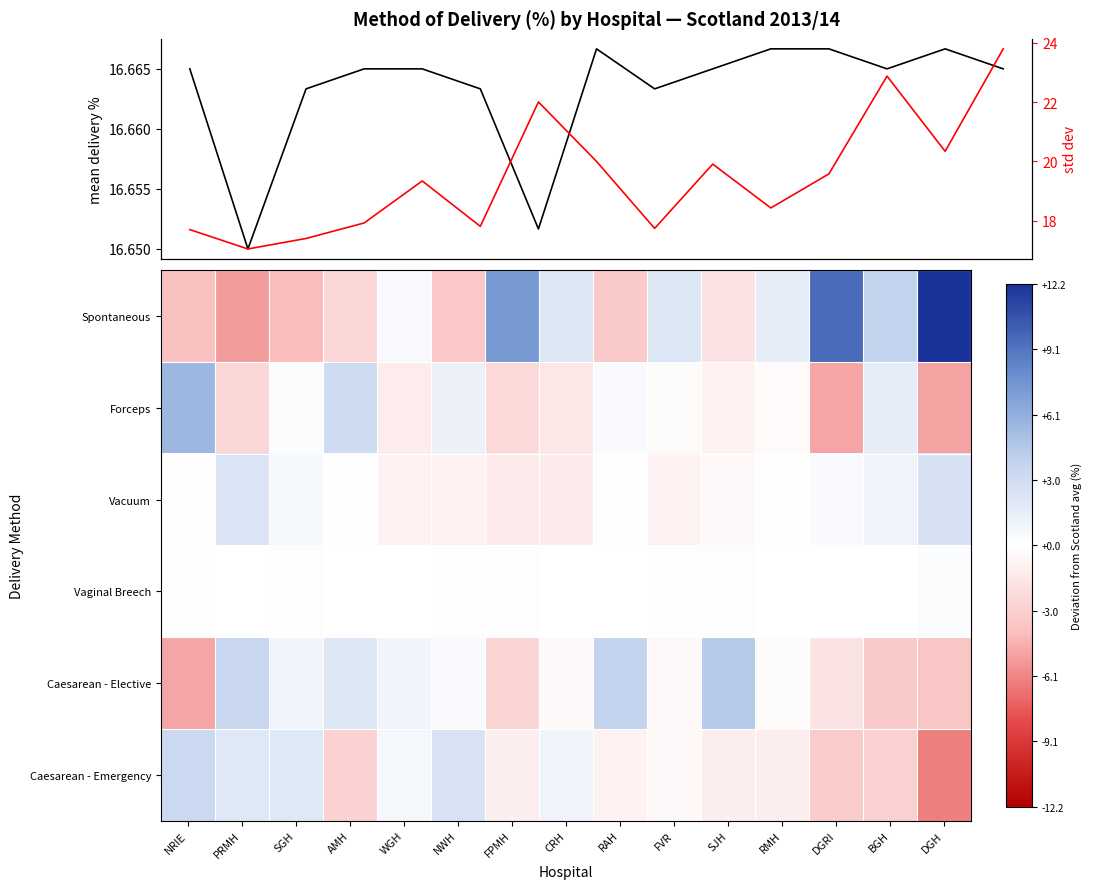

Rank the series by their maximum value, from lowest to highest.

Vaginal Breech, Vacuum, Caesarean - Emergency, Caesarean - Elective, Forceps, Spontaneous, mean %, std %